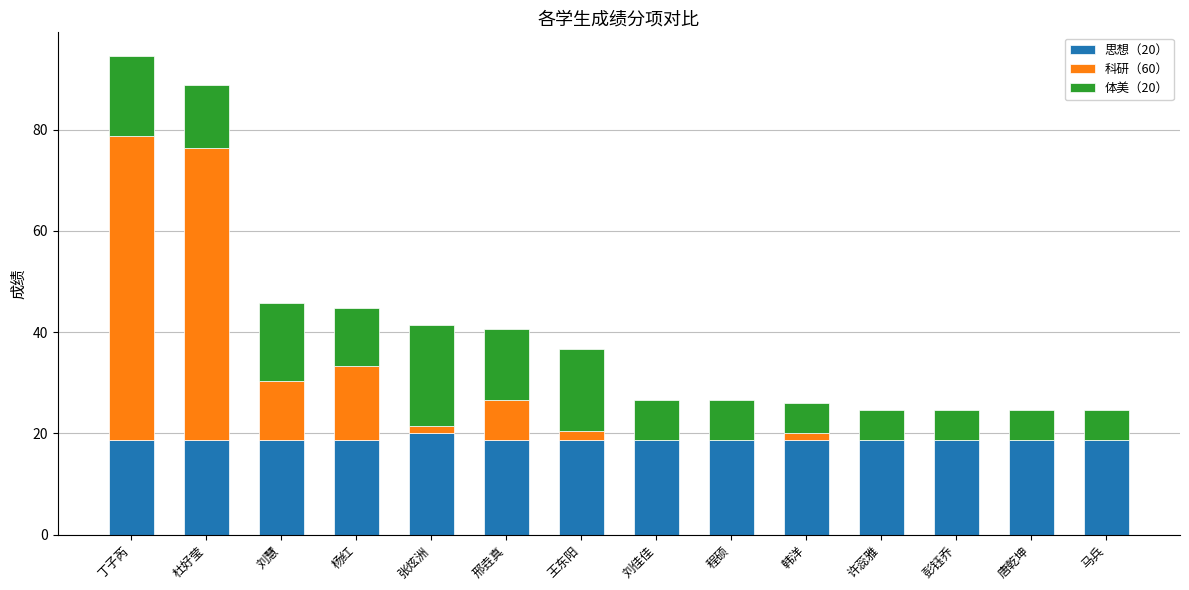

True or false: 思想（20） has a value of 12.6 at 张炫洲.

False